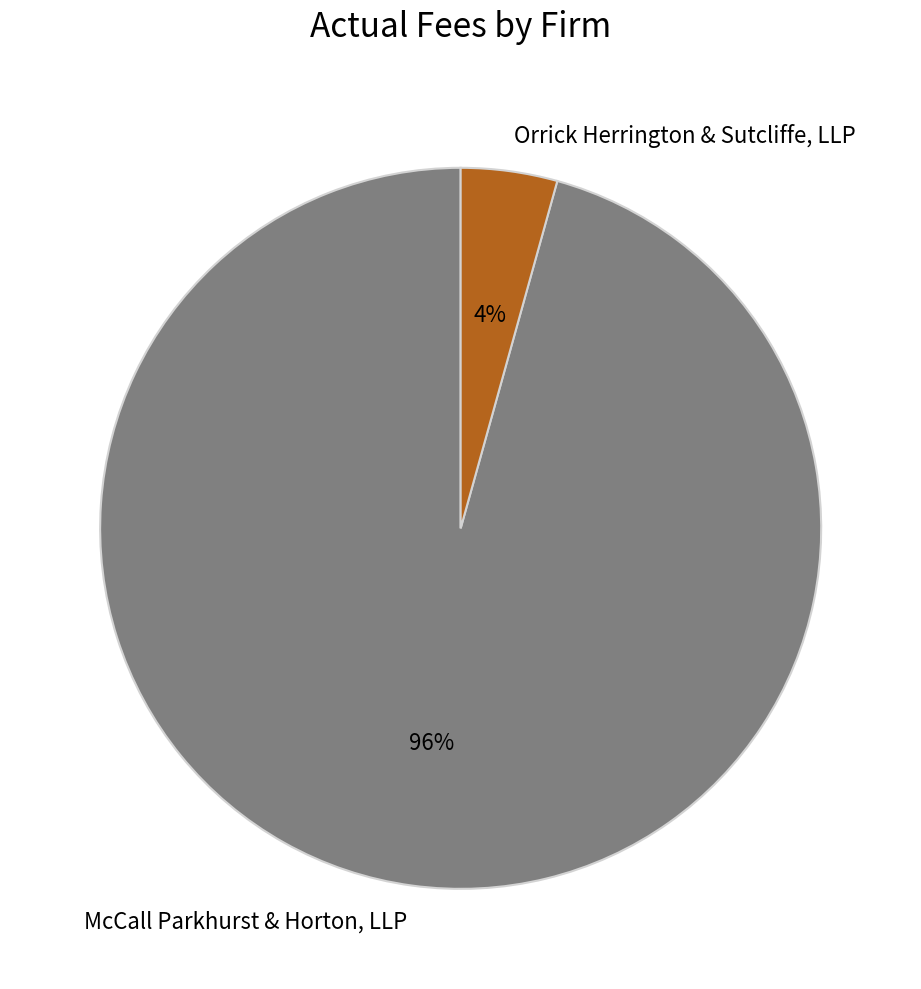

Combined, do Orrick Herrington & Sutcliffe, LLP and McCall Parkhurst & Horton, LLP account for over 50%?

Yes